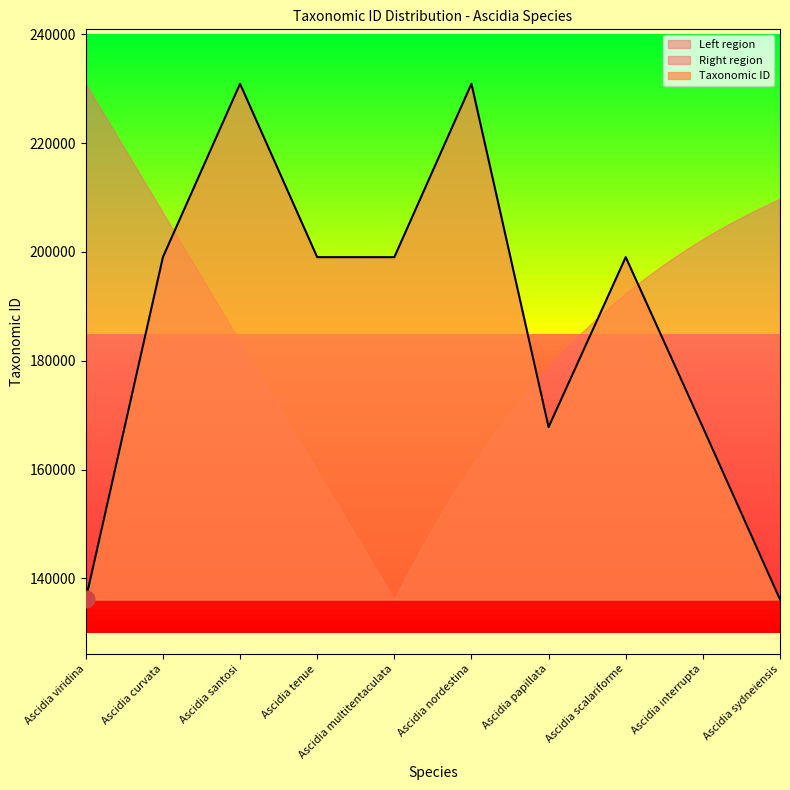

What is the smallest value displayed?

136129